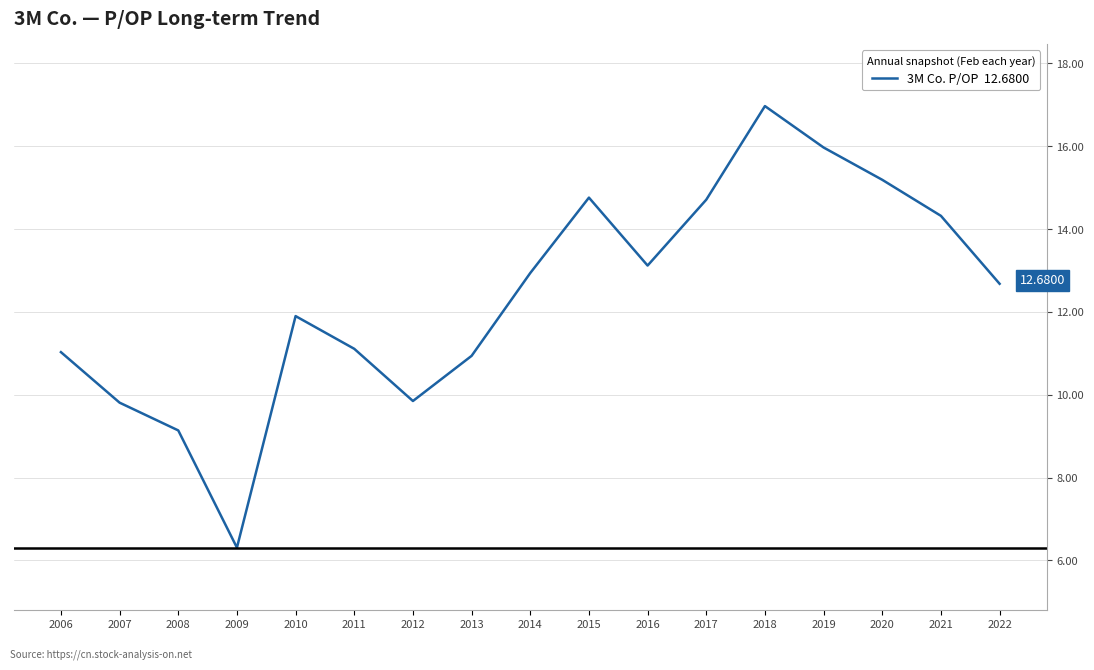

How many lines are shown in the chart?

1